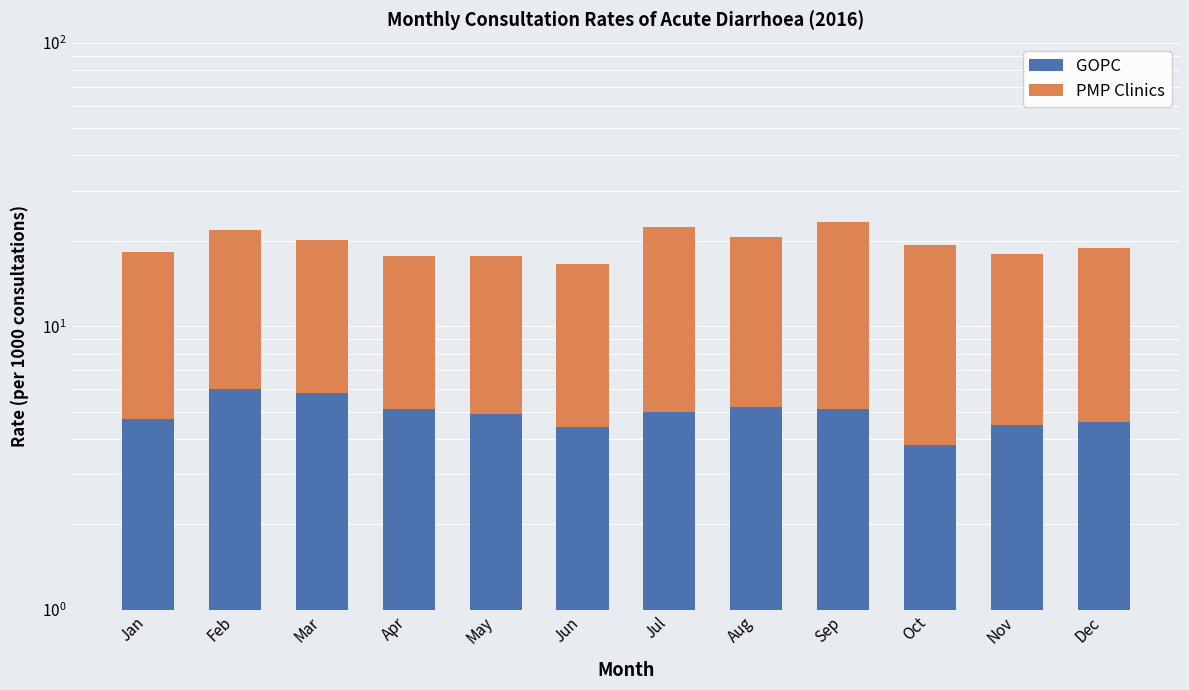

Which series has the widest spread of values?

PMP Clinics